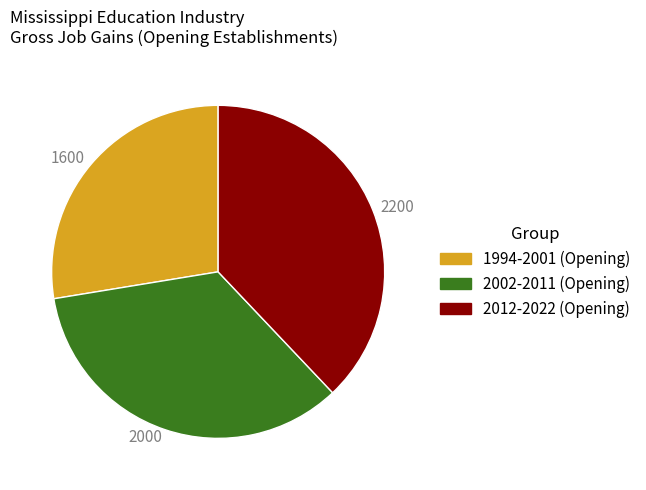

How many segments does this pie chart have?

3